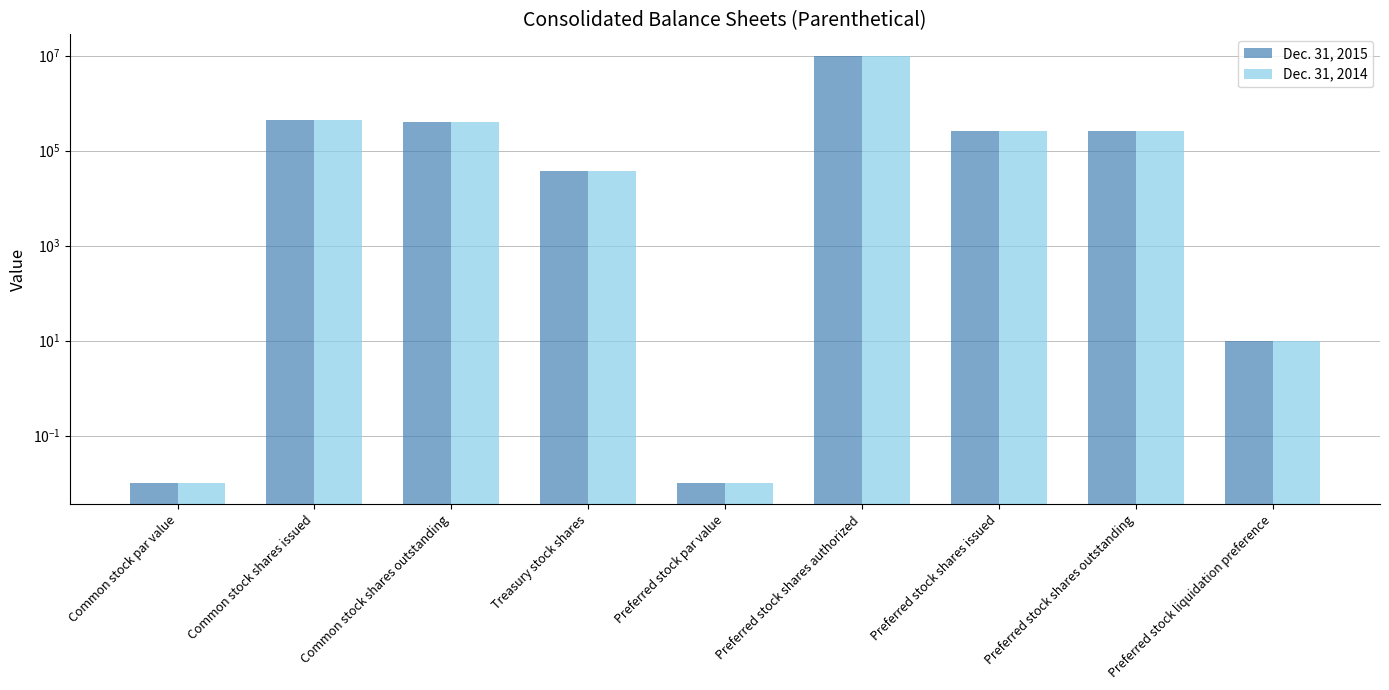

Is the value of Dec. 31, 2015 at Common stock par value greater than the value of Dec. 31, 2014 at Preferred stock liquidation preference?

No